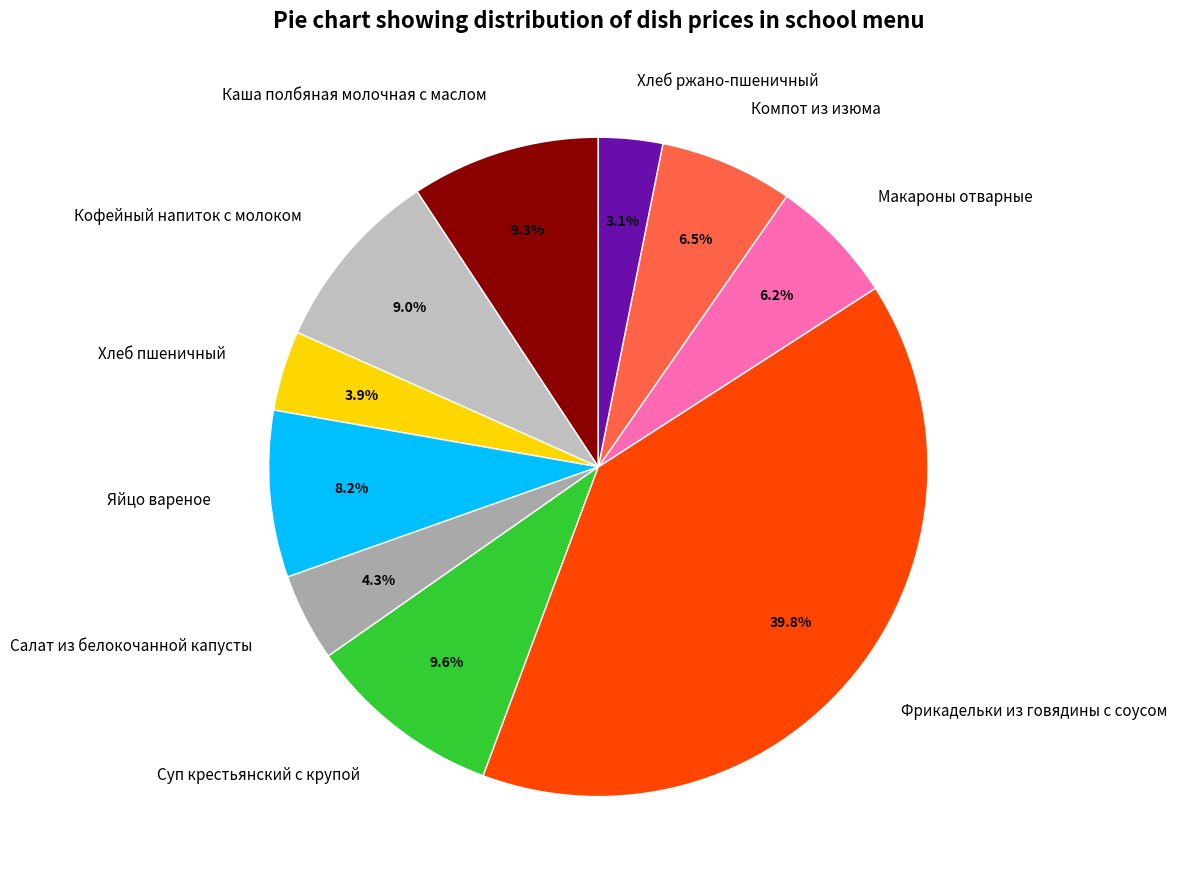

The Каша полбяная молочная с маслом slice represents 9% of the pie. True or false?

True